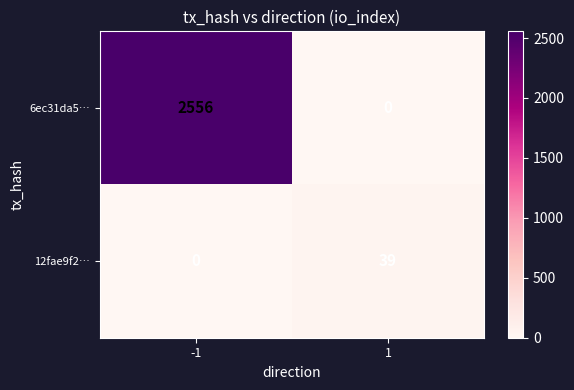

What is the difference between the maximum and minimum values in the 6ec31da5… series?

2556